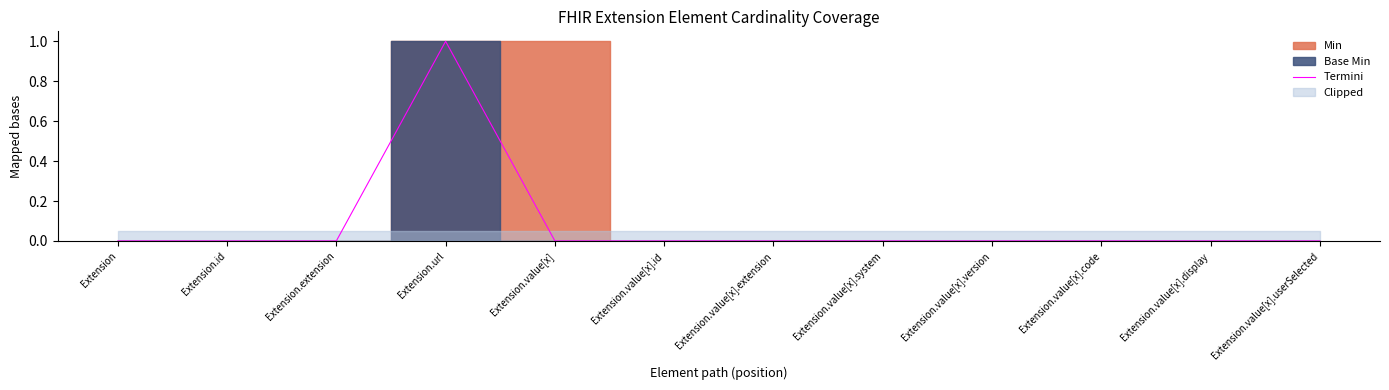

Reading left to right, transcribe all the data shown in this chart.

Extension=0	Extension.id=0	Extension.extension=0	Extension.url=1	Extension.value[x]=0	Extension.value[x].id=0	Extension.value[x].extension=0	Extension.value[x].system=0	Extension.value[x].version=0	Extension.value[x].code=0	Extension.value[x].display=0	Extension.value[x].userSelected=0